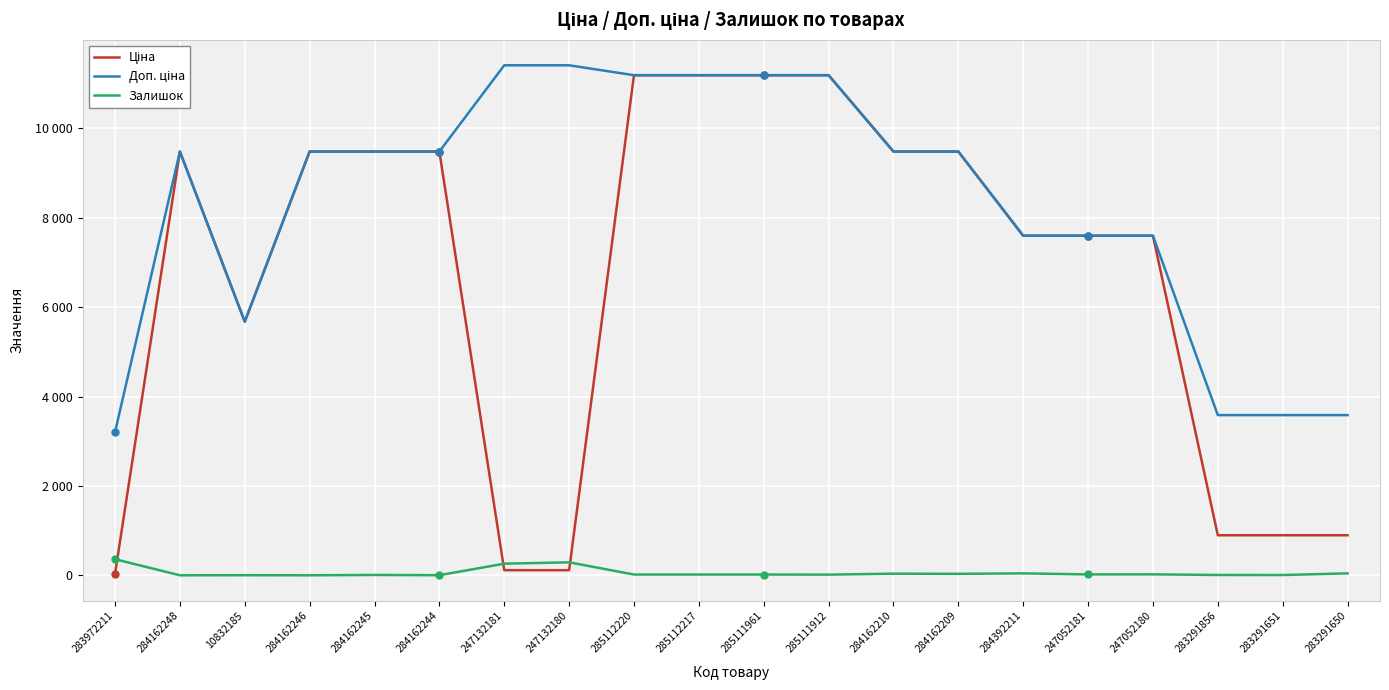

Does the chart have visible grid lines?

Yes